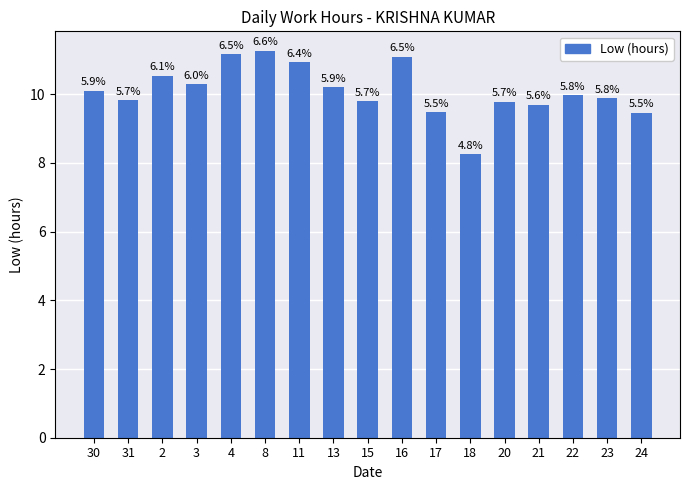

Where does the data first go above 9?

30